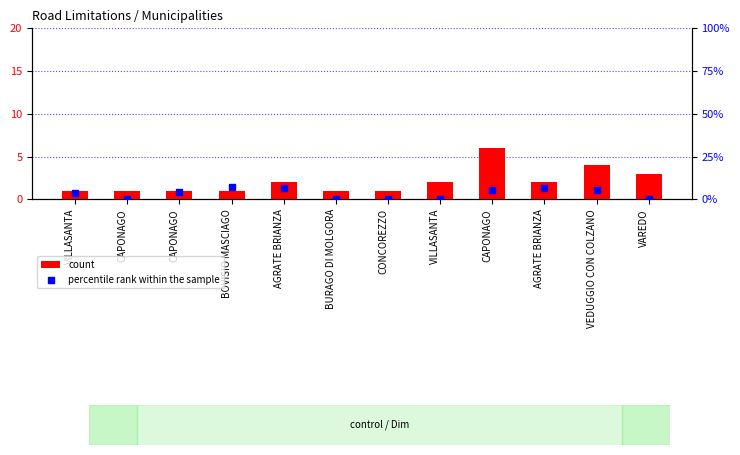

At which category is the sum across all series the highest?

CAPONAGO